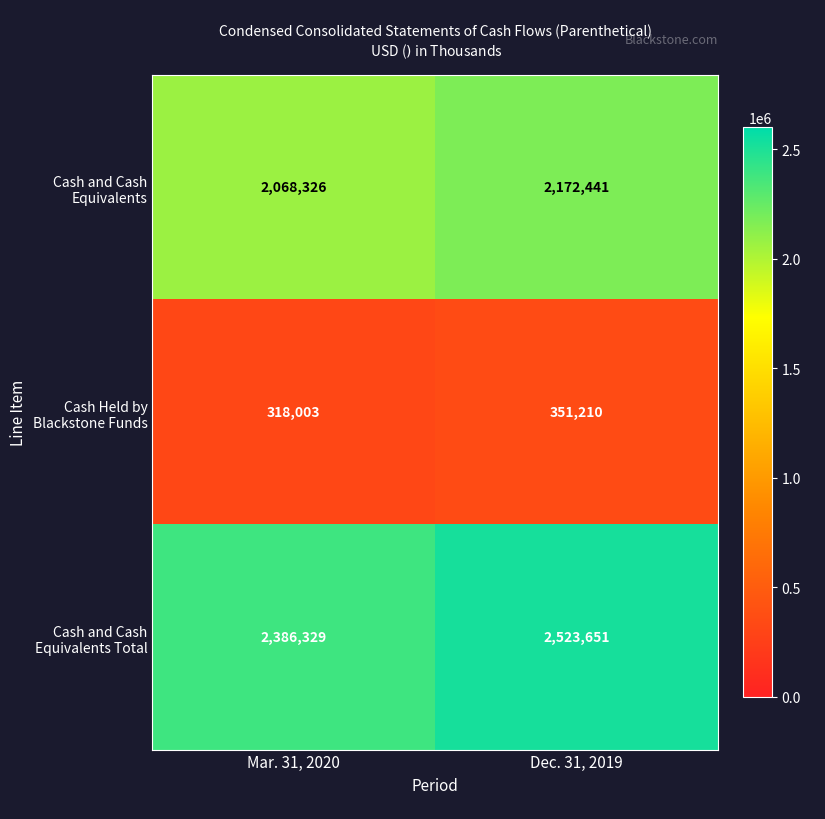

Is it true that Cash and Cash Equivalents equals 2068326 at Mar. 31, 2020?

True